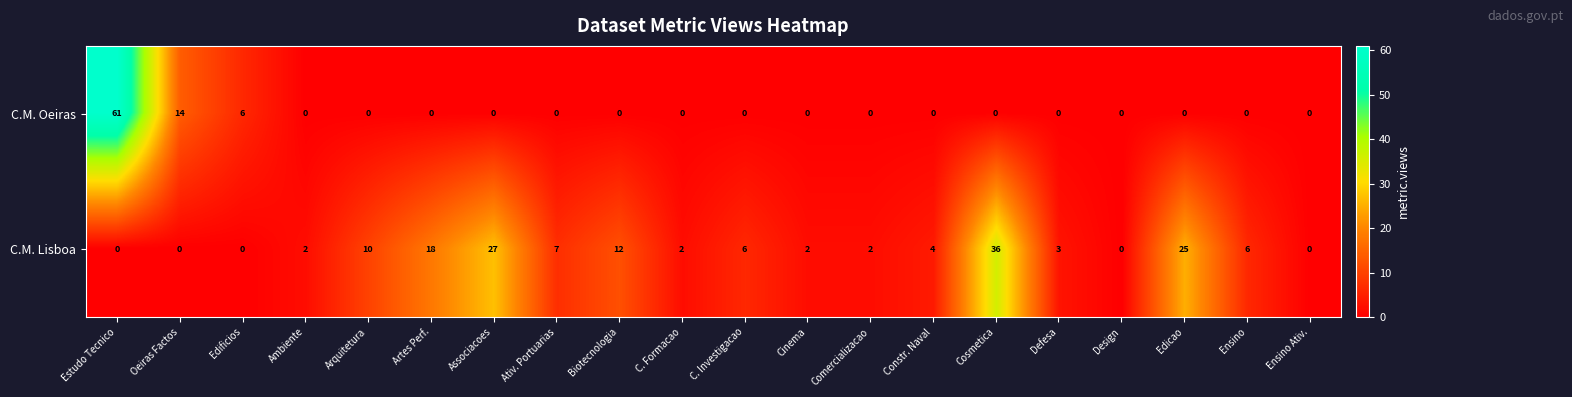

Which series has the largest range (max minus min)?

C.M. Oeiras